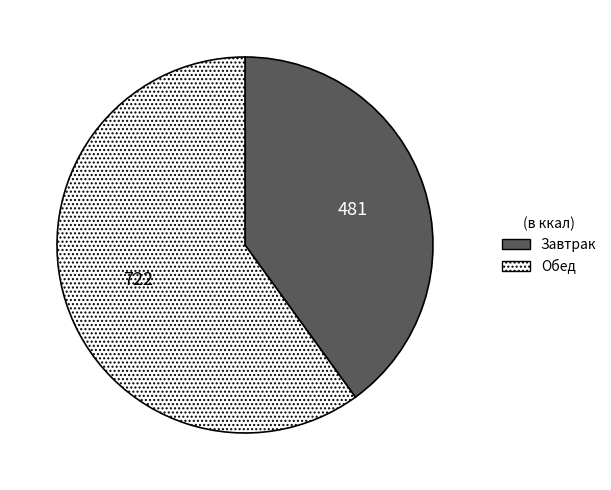

Approximately how many times larger is the value at Завтрак compared to Обед?

0.7